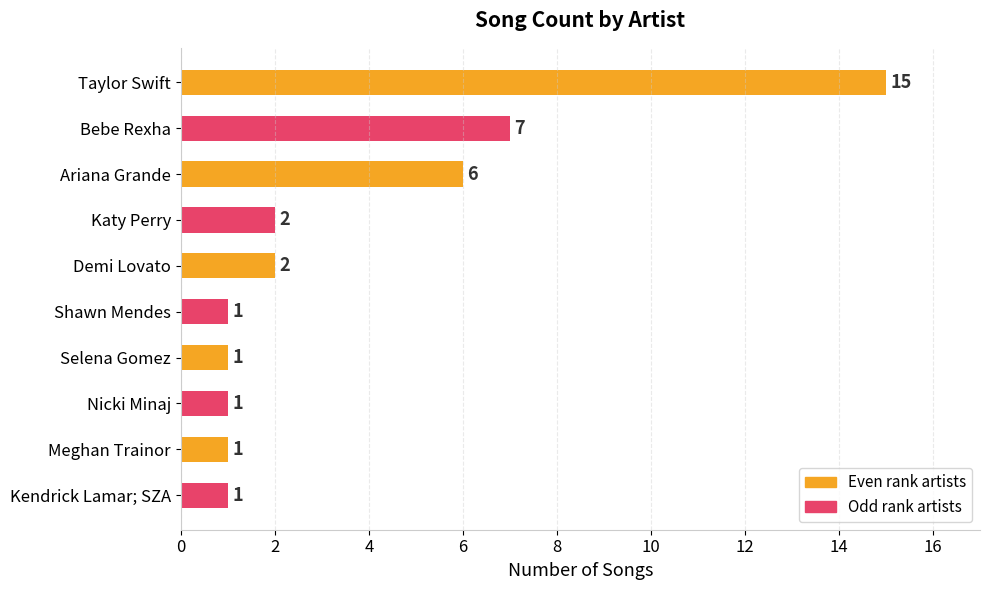

What is the label of the 7th bar from the top?

Selena Gomez